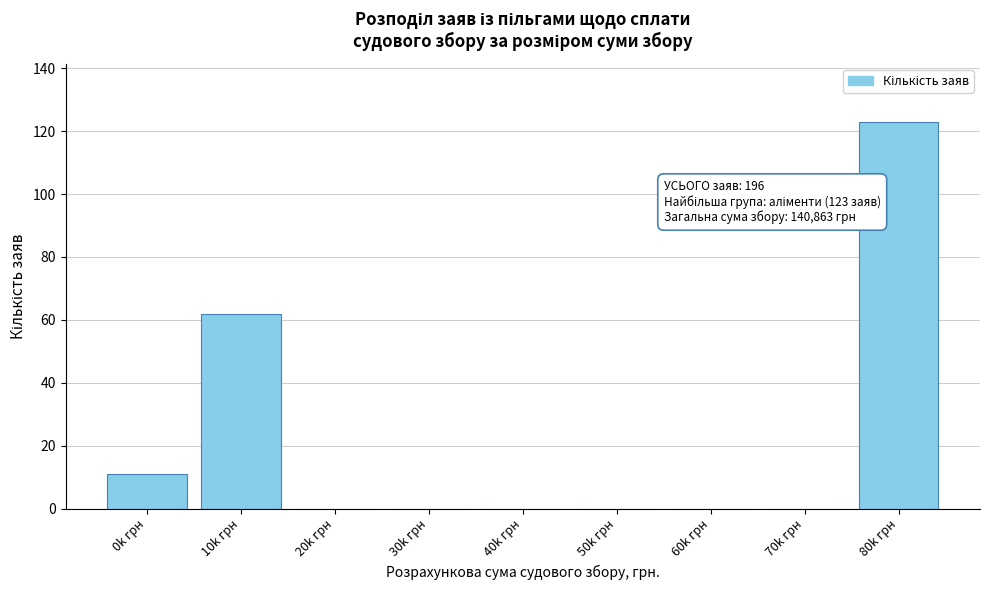

Reading right to left, extract all data points from this chart.

80k грн=123	70k грн=0	60k грн=0	50k грн=0	40k грн=0	30k грн=0	20k грн=0	10k грн=62	0k грн=11